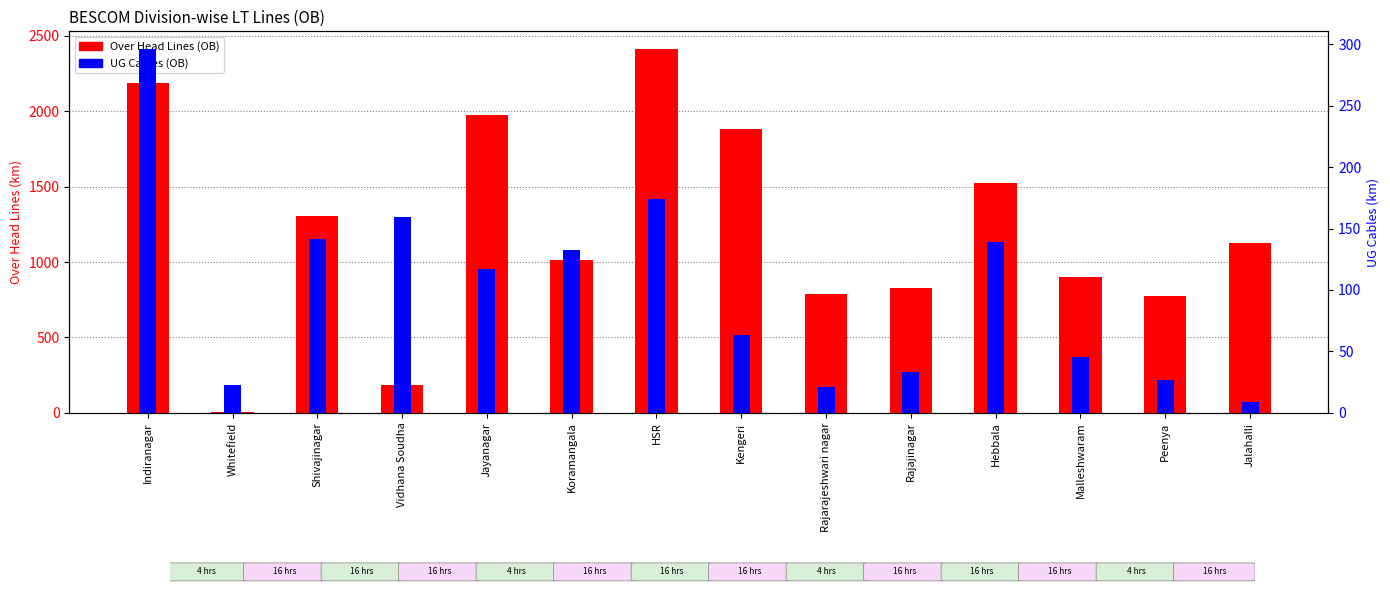

Rank the series by their average value, from lowest to highest.

UG Cables (OB), Over Head Lines (OB)